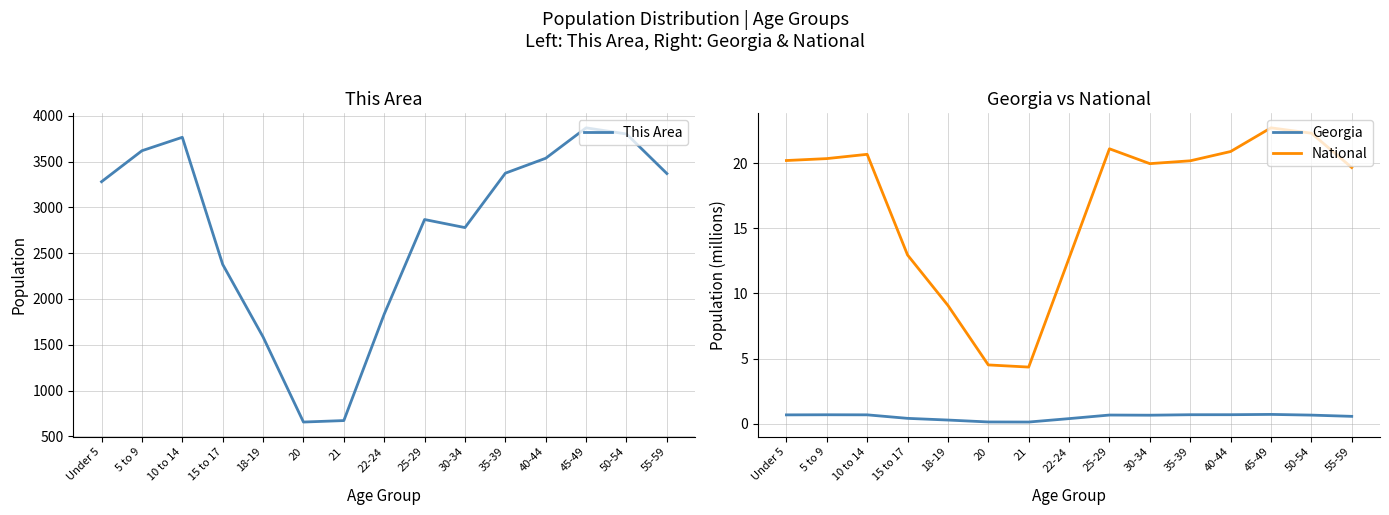

What is the label of the 12th point from the left?

40-44